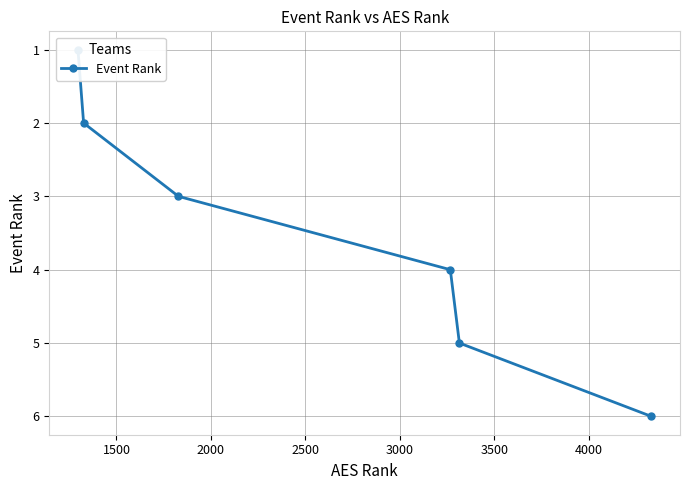

What is the difference between the maximum and minimum values?

5